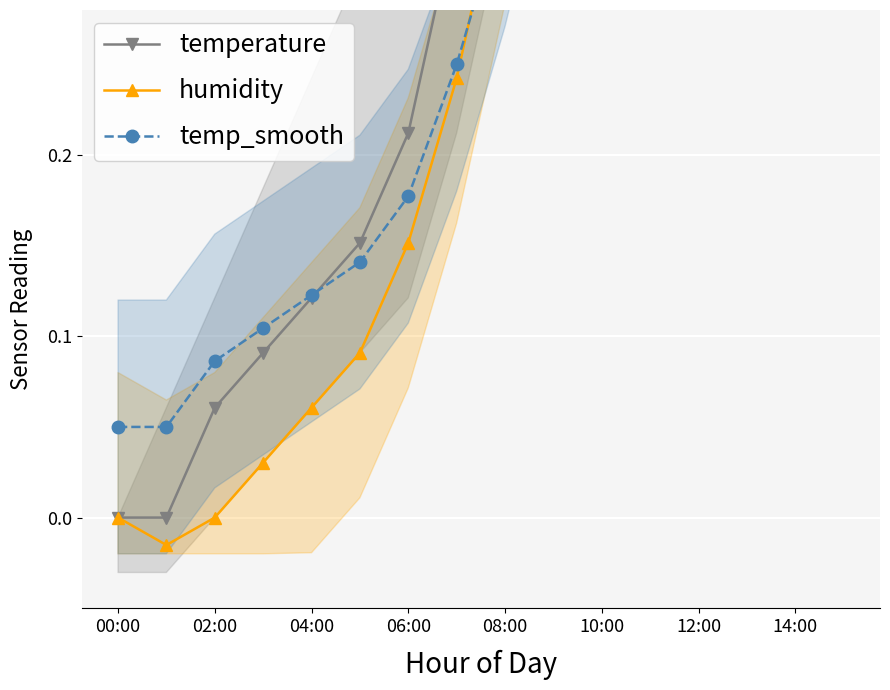

What is the label of the 10th point from the left?

9